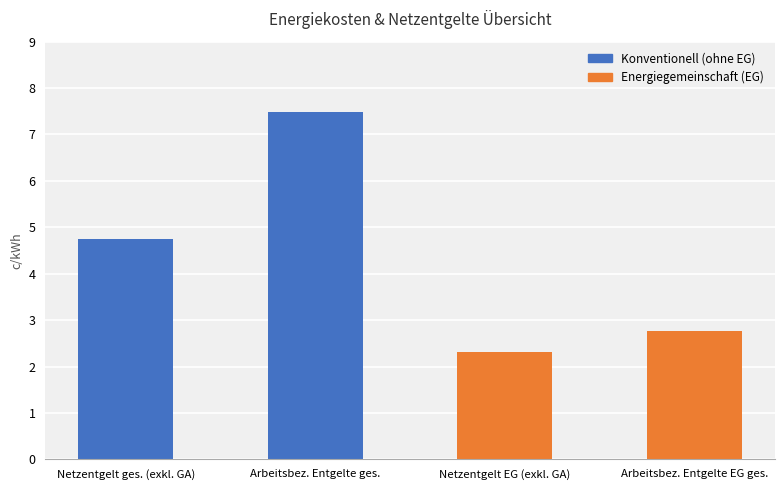

What is the label of the 2nd bar from the left?

Arbeitsbez. Entgelte ges.